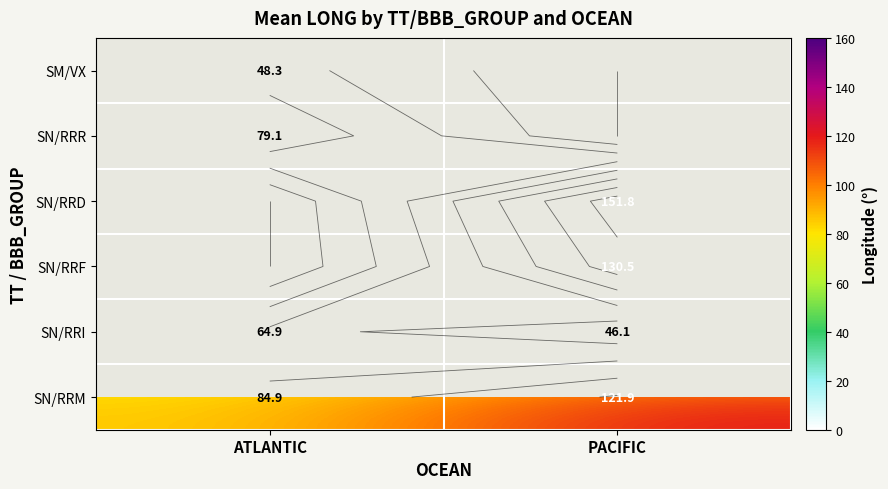

What value does the SN/RRR series have at ATLANTIC?

79.1